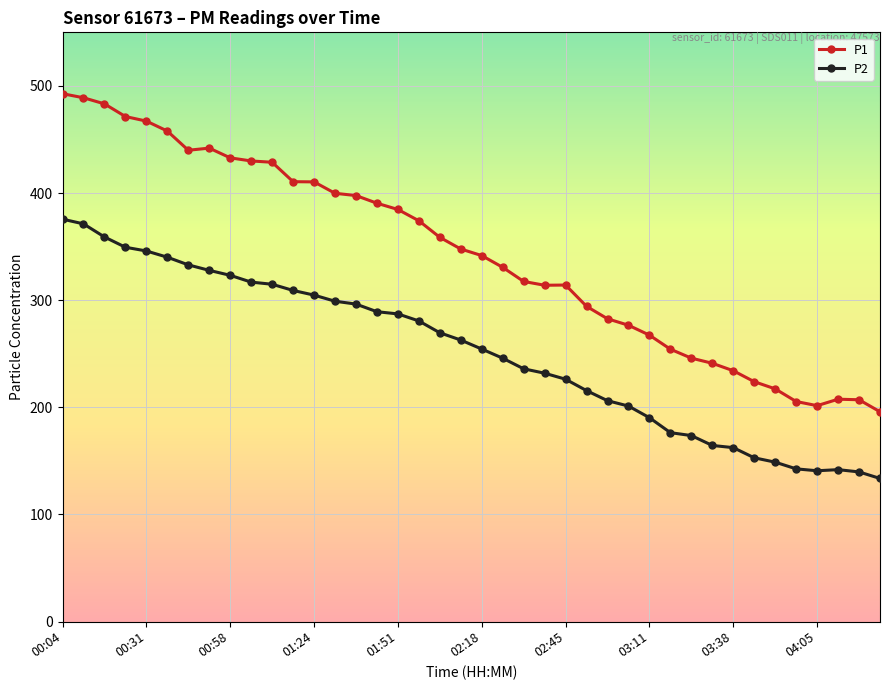

What is the smallest value displayed?

133.6